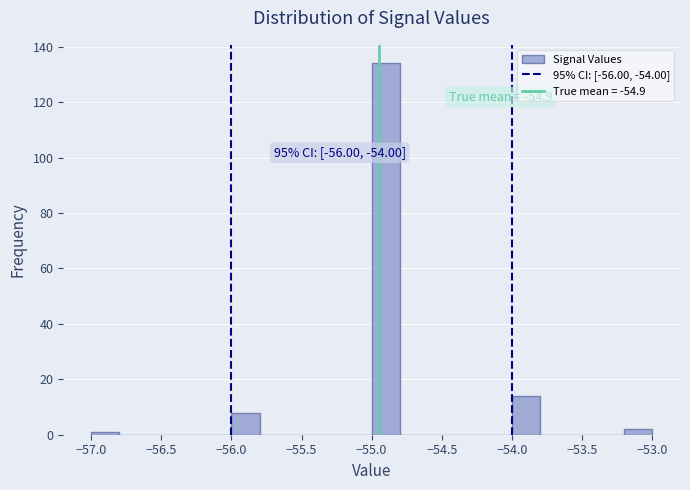

Over which range of the x-axis is the bar tallest?

-55.0 to -54.8